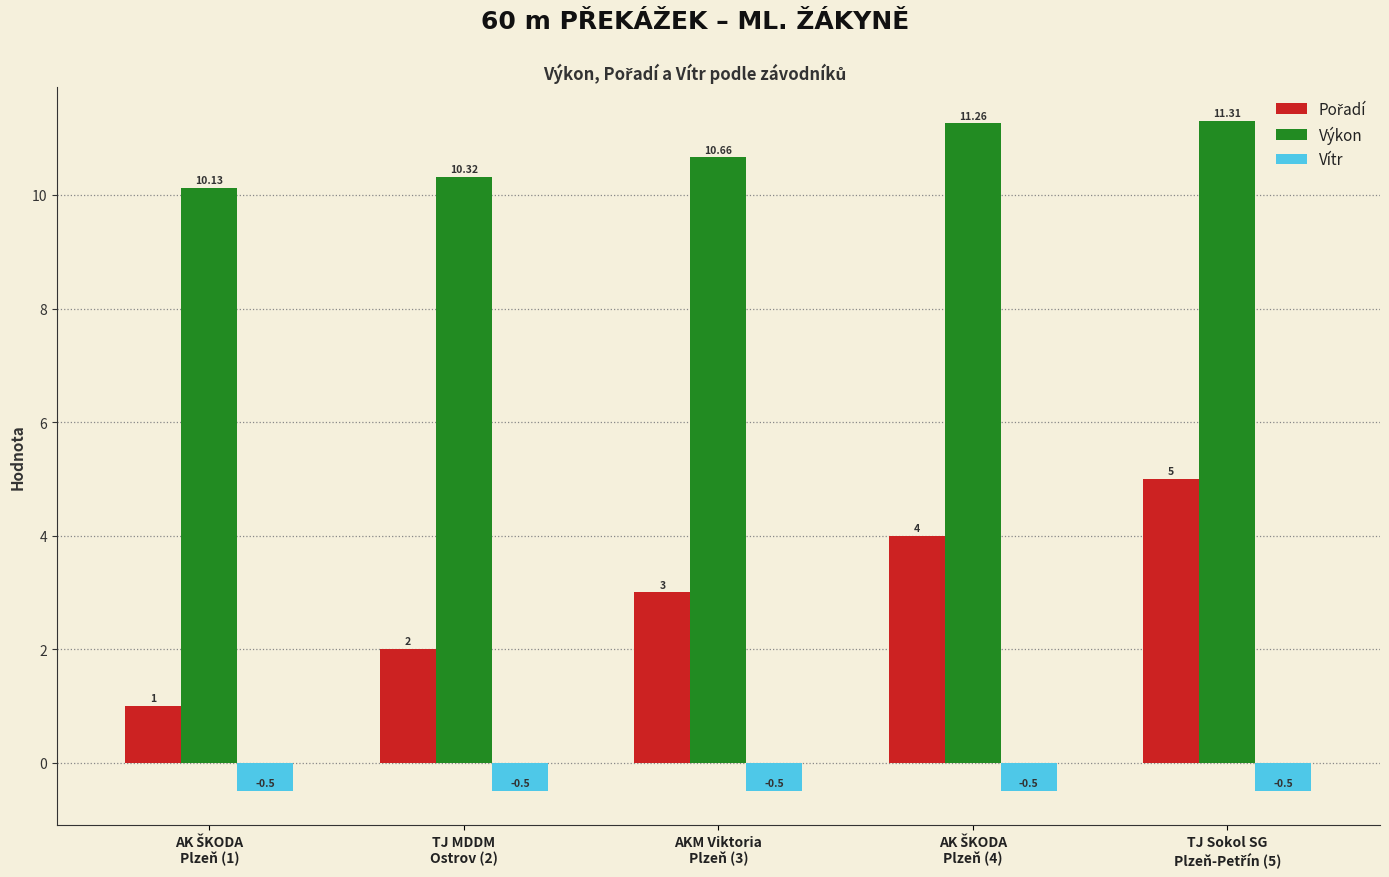

How many bars are there in total?

15